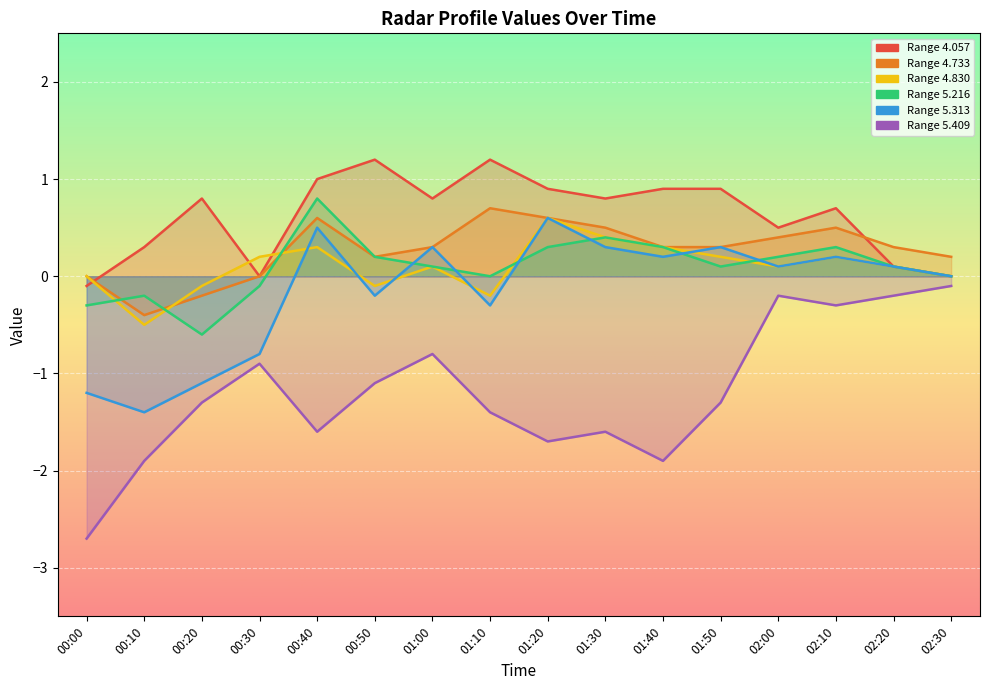

Rank the series at 00:00 from lowest to highest value.

5.409, 5.313, 5.216, 4.057, 4.733, 4.830